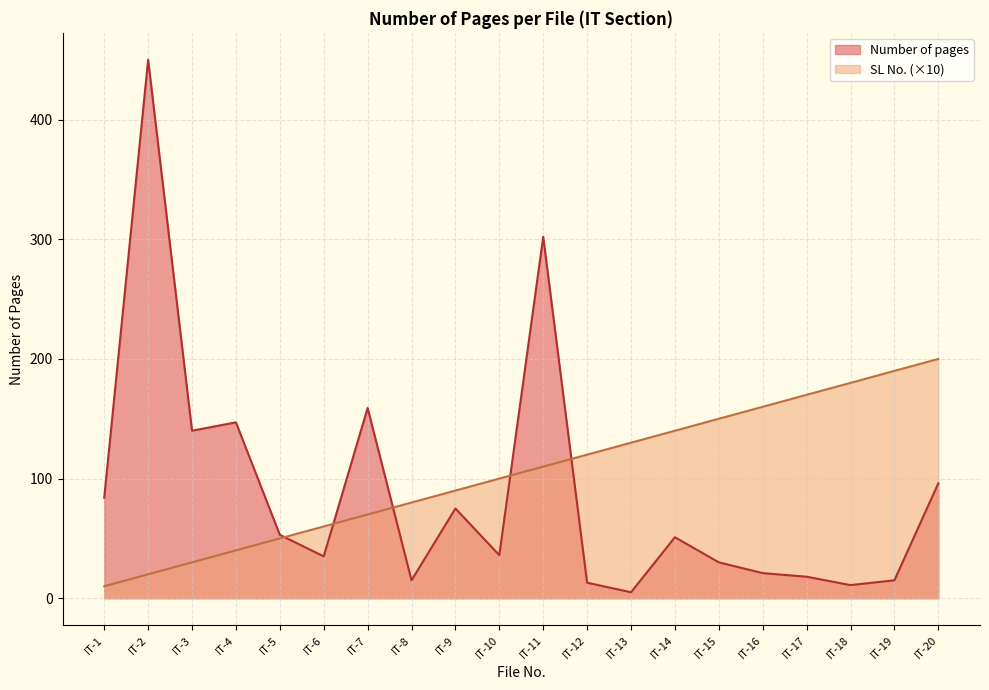

What is the value of the Number of pages point at the 20th from the left?

96